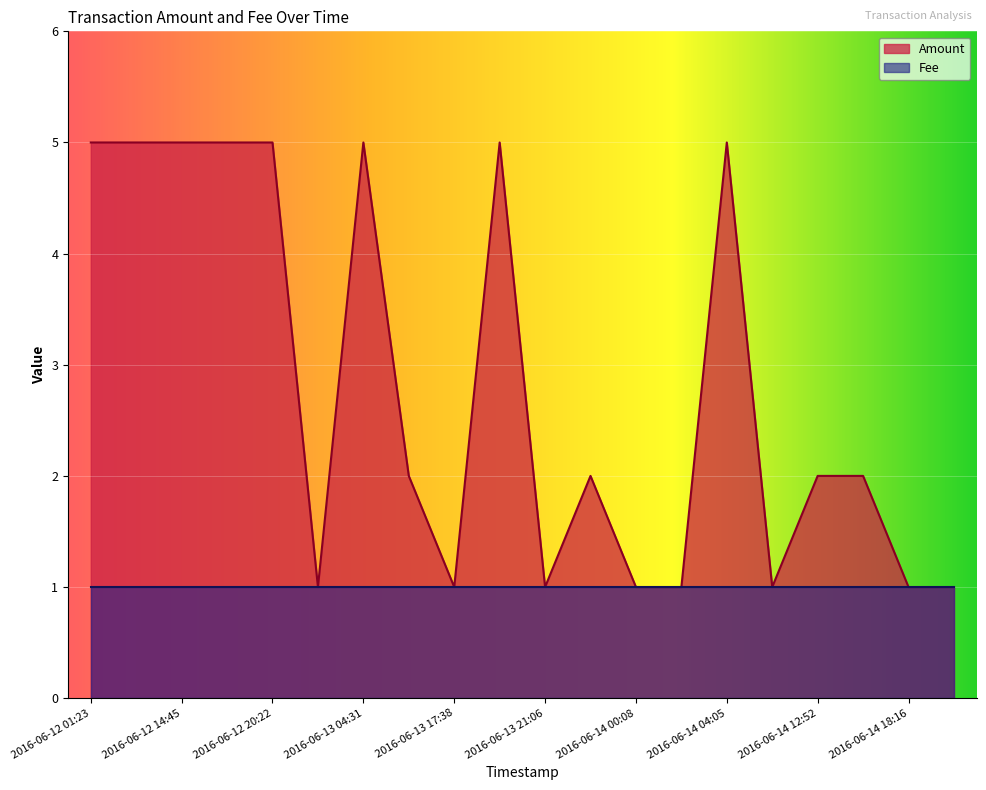

Count the number of data series in this chart.

2